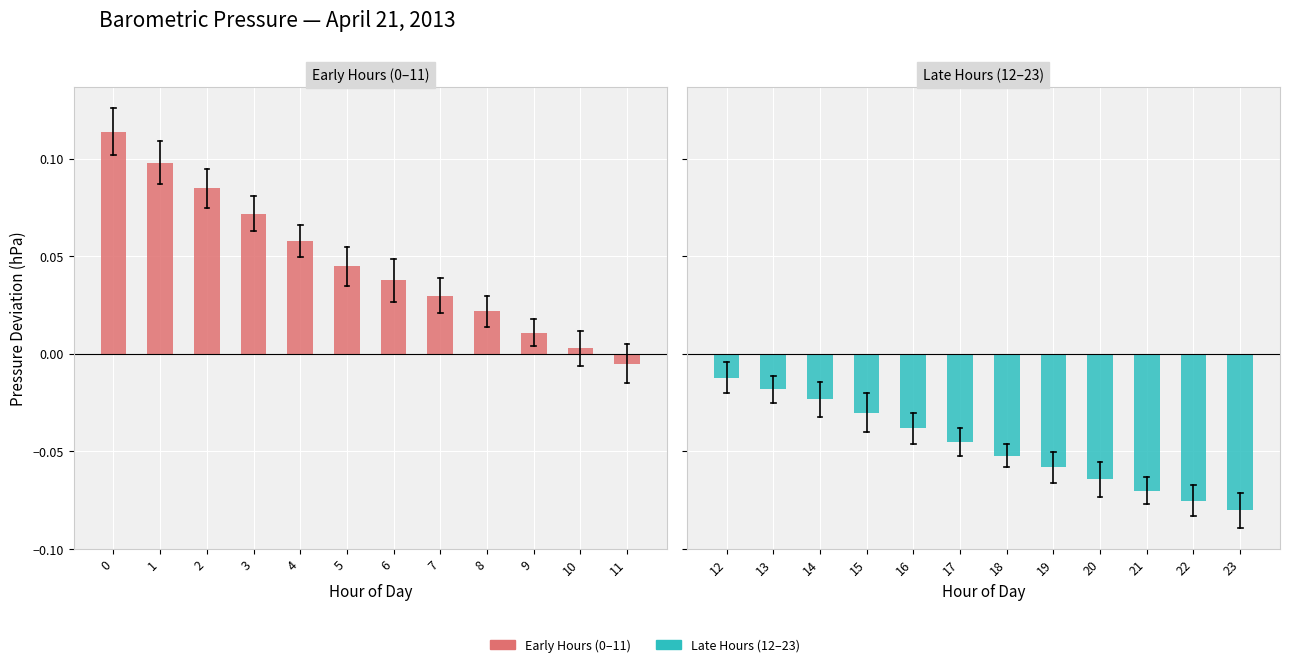

What is the sum of the Early Hours (0–11) values at 4 and 9?

0.1